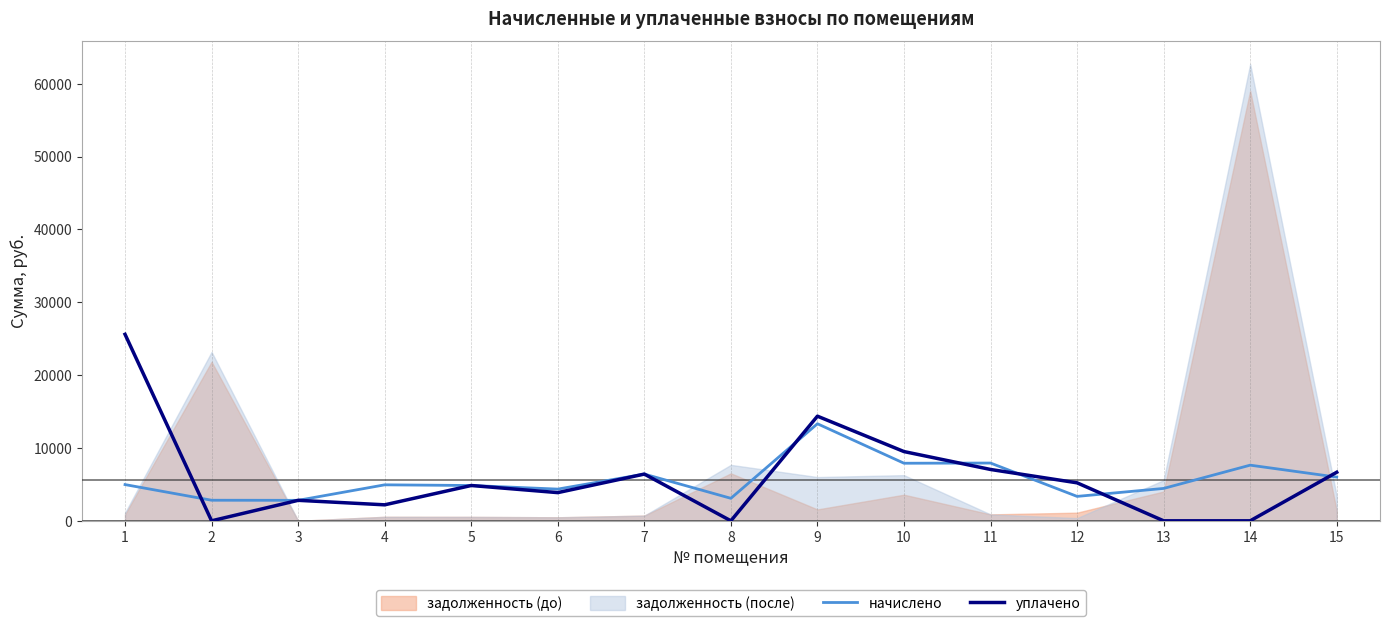

Between which two adjacent categories do начислено and уплачено first intersect?

1 and 2